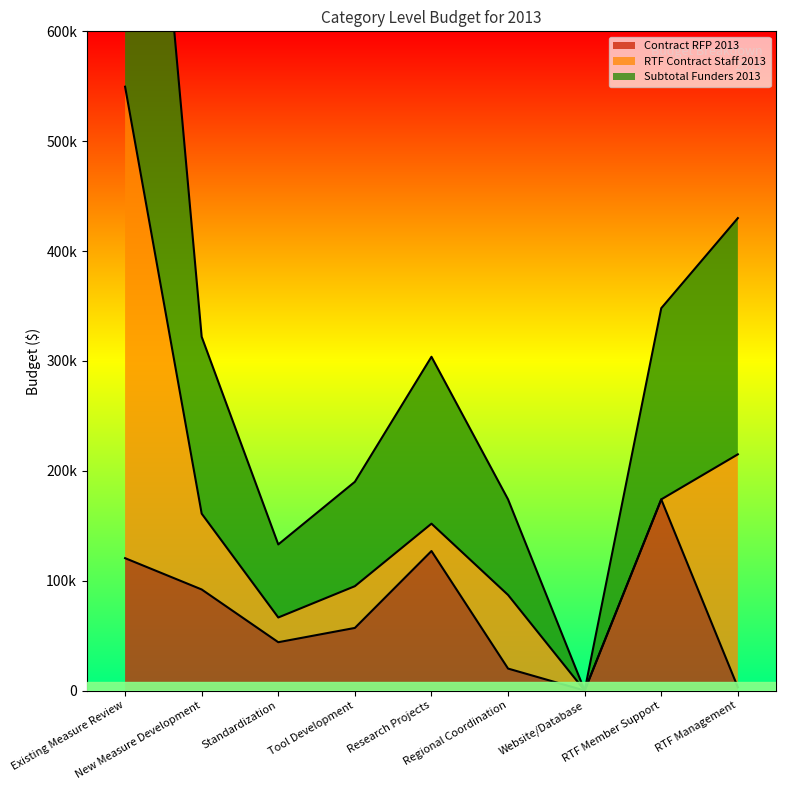

Which series has the largest total across all categories?

Subtotal Funders 2013